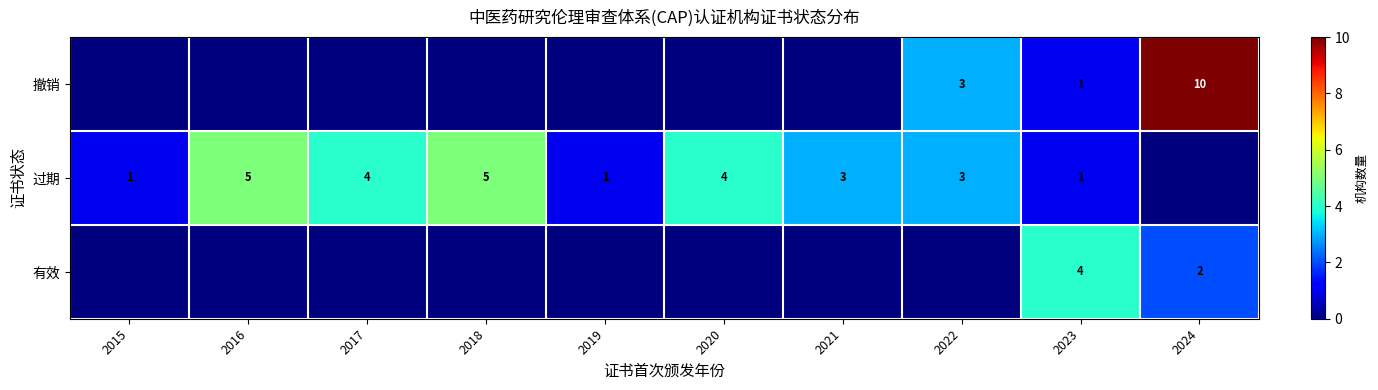

What is the sum of the 过期 values at 2021 and 2018?

8